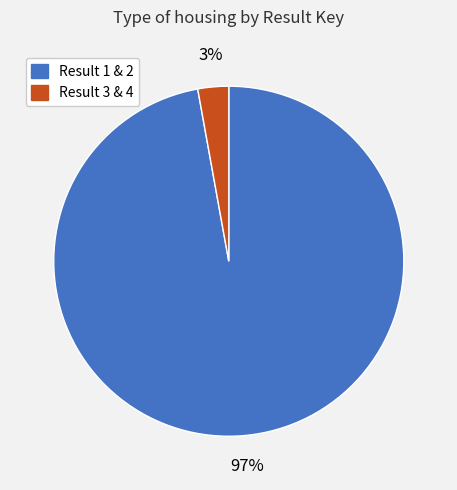

To the nearest percent, what is the average slice percentage?

50%